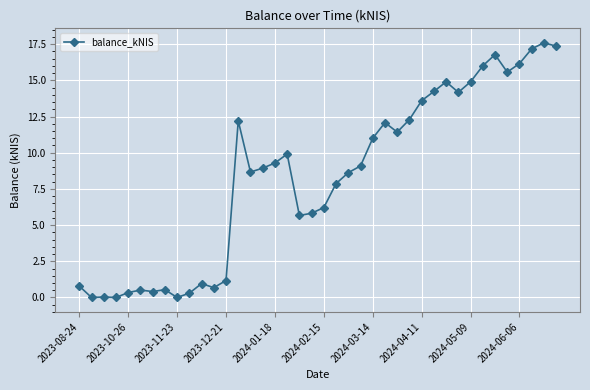

True or false: the data has more than 0 interior local peaks.

True